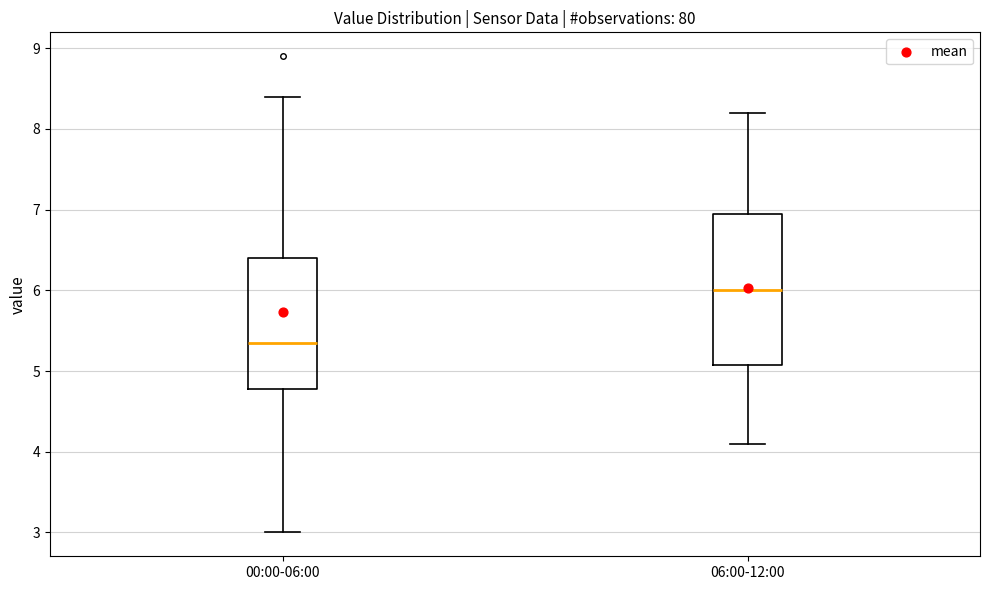

Reading left to right, read every box against the y-axis: the position of its median line, the range the box covers, and the ends of its whiskers. The values are not printed on the chart, so give them approximately, as read against the axis.

00:00-06:00: median 5.4, box 4.8 to 6.4, whiskers 3.0 to 8.4
06:00-12:00: median 6.0, box 5.1 to 7.0, whiskers 4.1 to 8.2